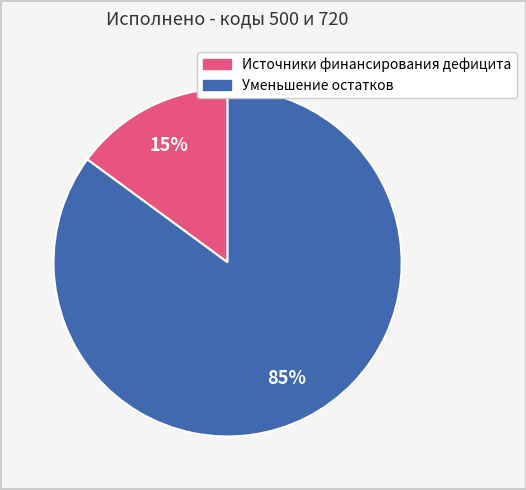

To the nearest percent, what is the average slice percentage?

50%